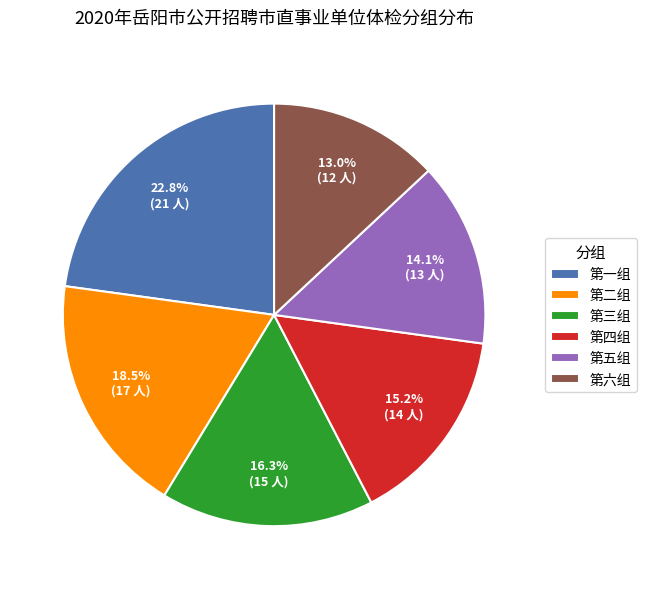

Is there any slice that represents more than half of the pie?

No